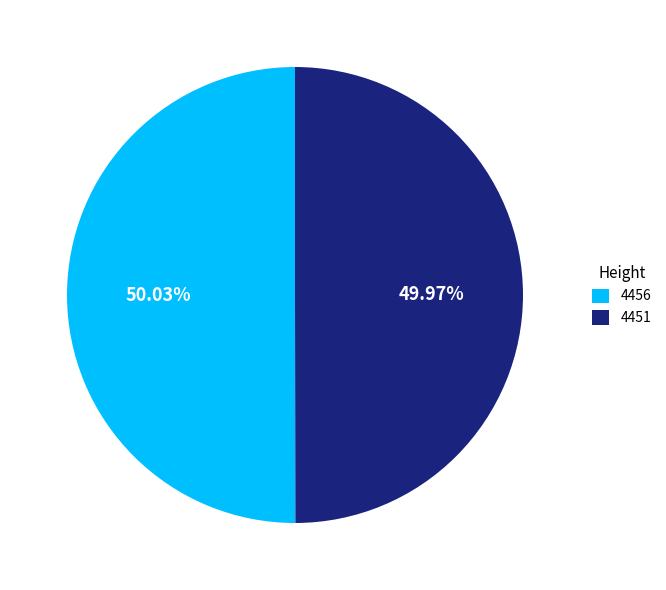

What percentage is NOT represented by 4451?

50.0%